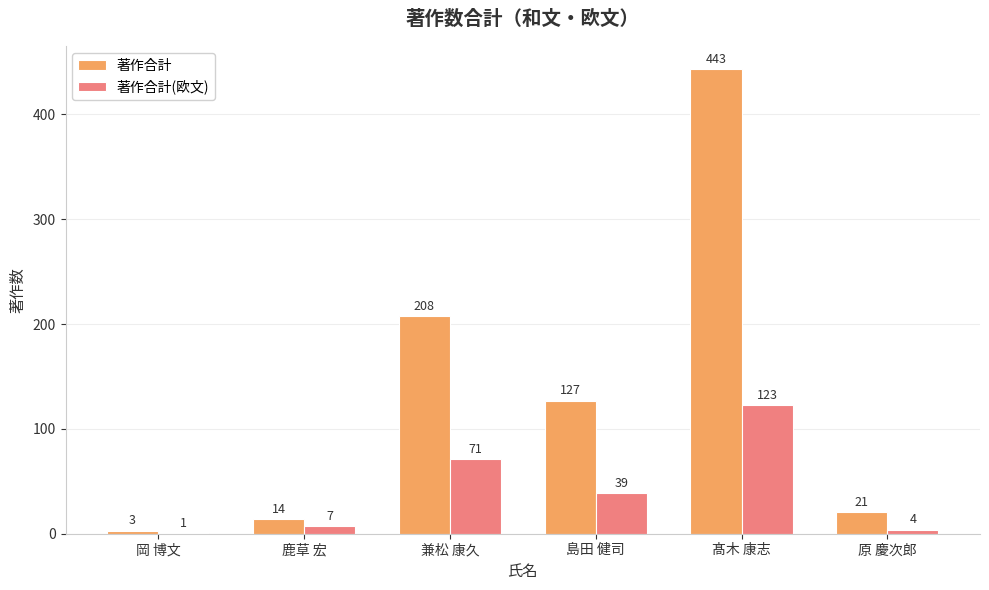

What is the maximum value shown in the chart?

443